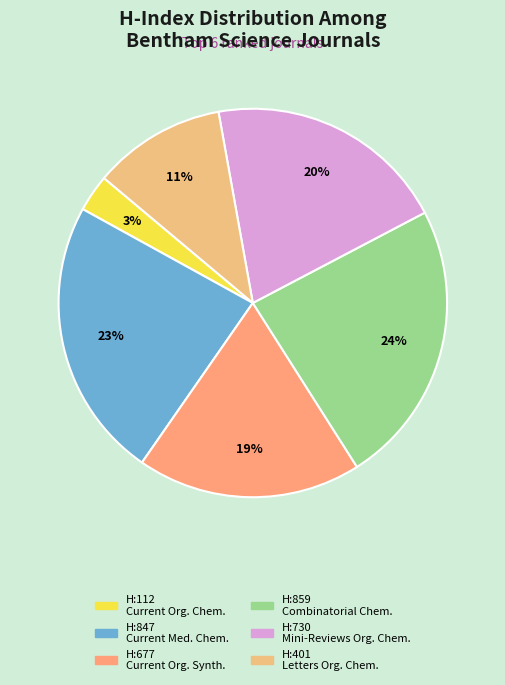

Count the number of slices in the pie.

6